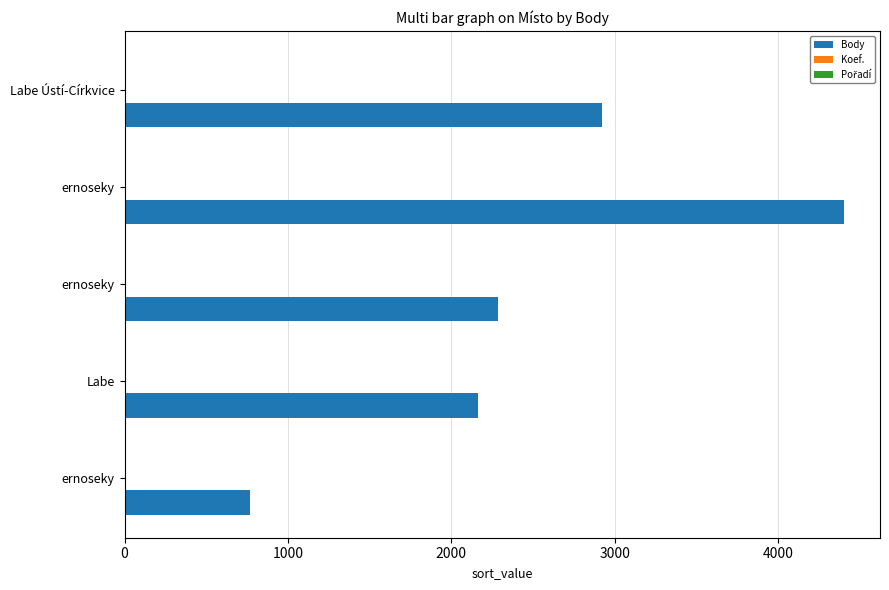

How many data points does each series have?

5